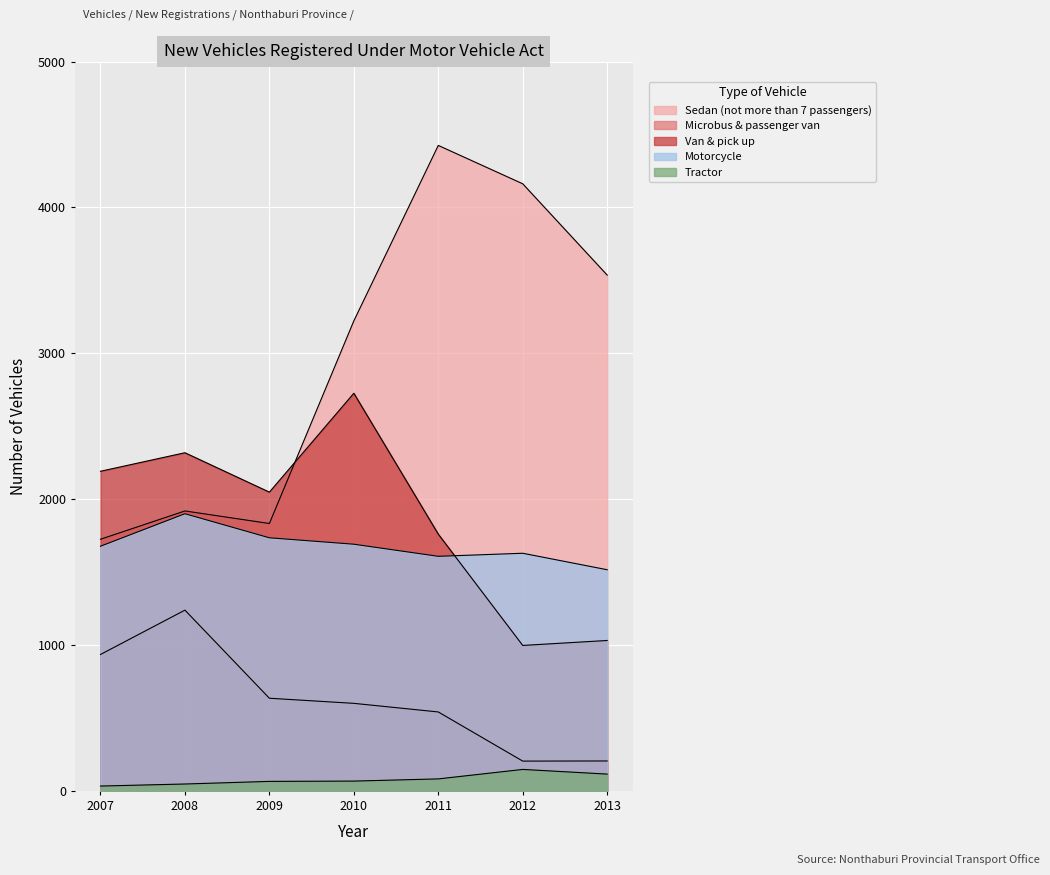

Rank the categories by Tractor value from lowest to highest.

2007, 2008, 2009, 2010, 2011, 2013, 2012